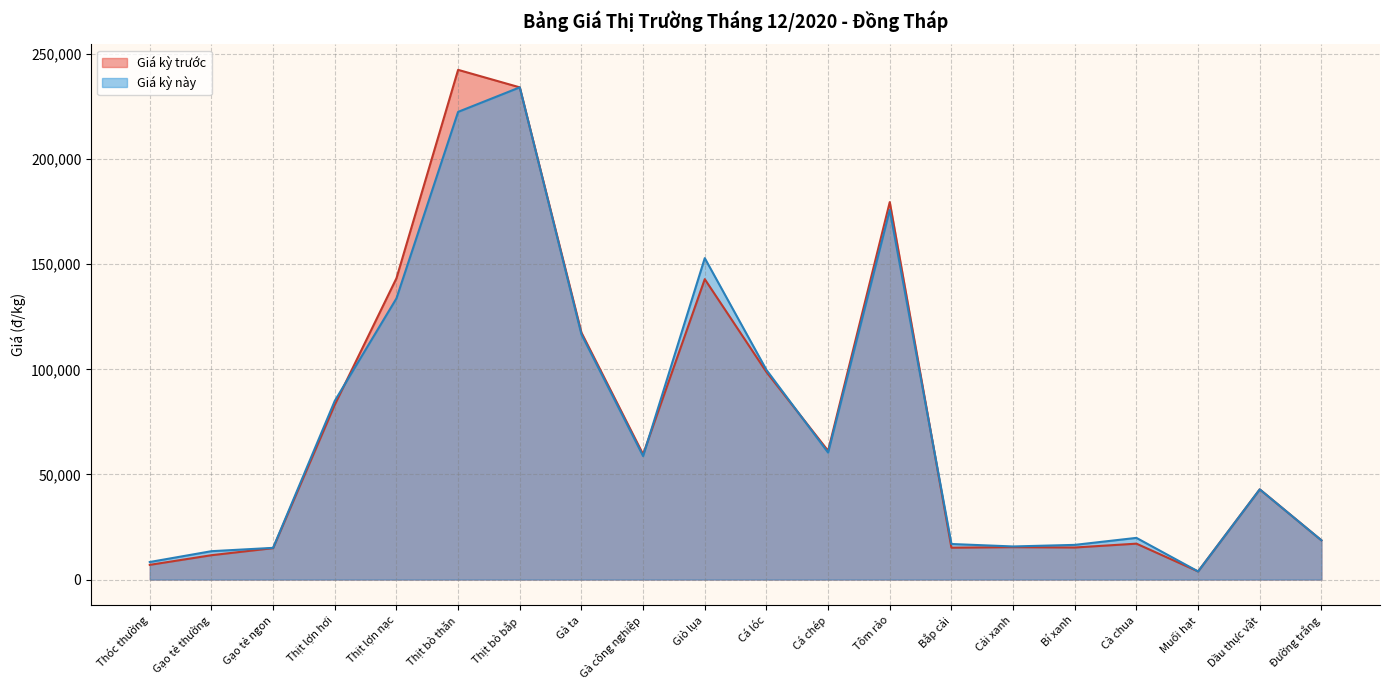

What is the difference between the maximum and minimum values in the Giá kỳ trước series?

238625